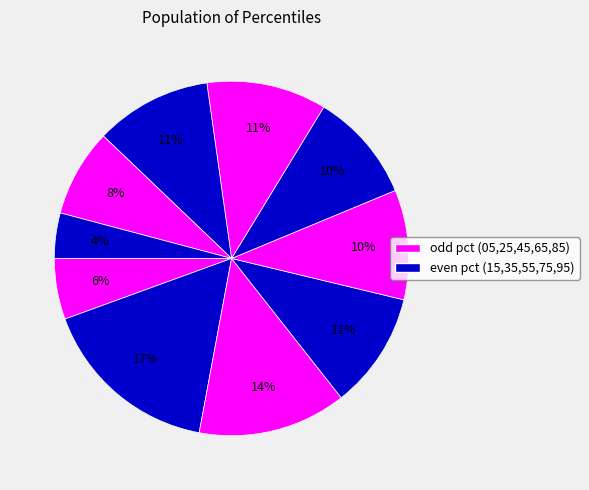

What is the largest slice in the pie chart?

pct15